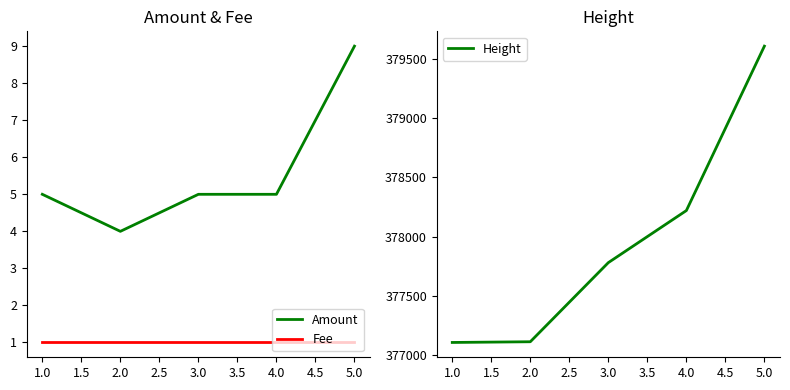

The value of Fee at 5.0 is 0. True or false?

False